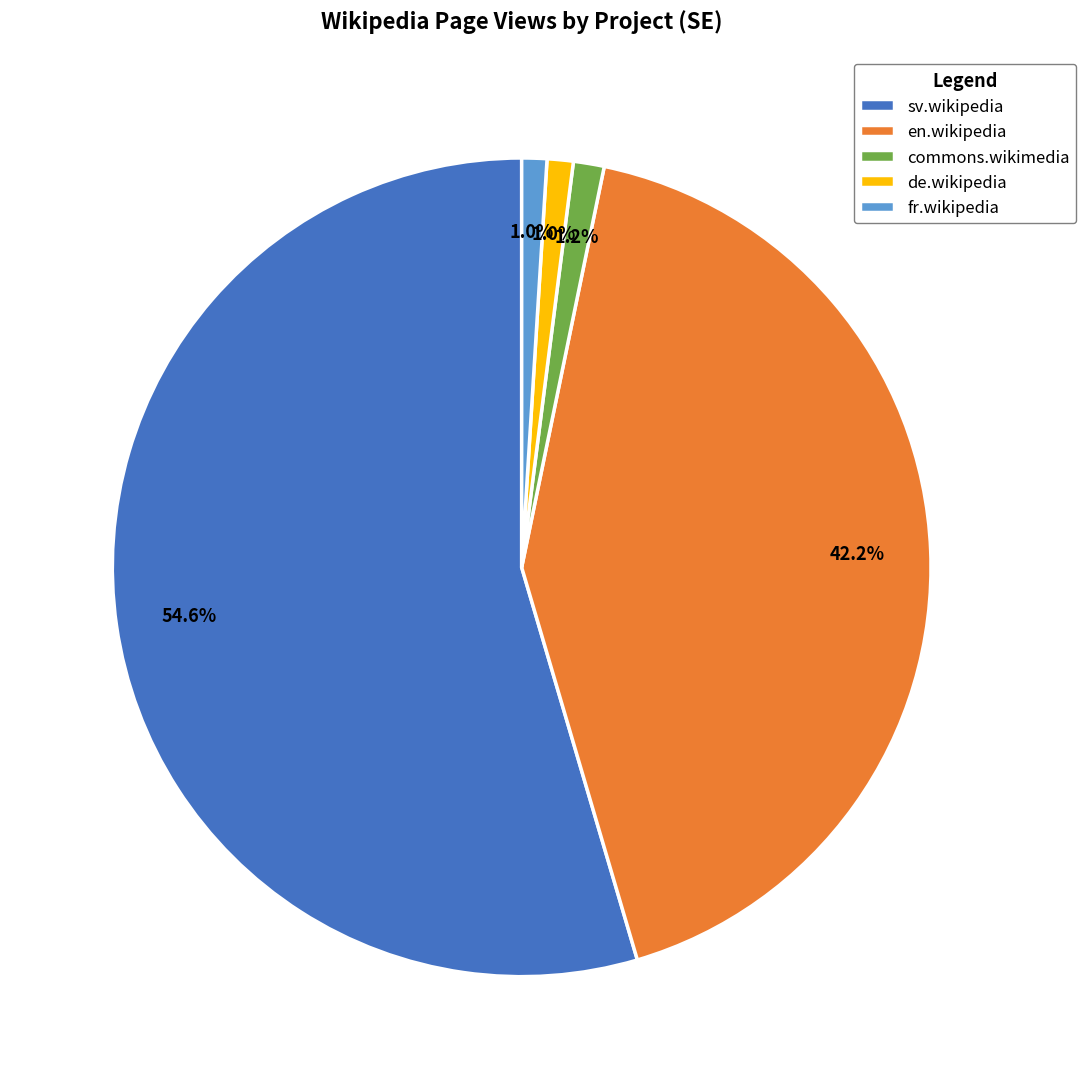

What percentage is the en.wikipedia slice, to the nearest percent?

42%